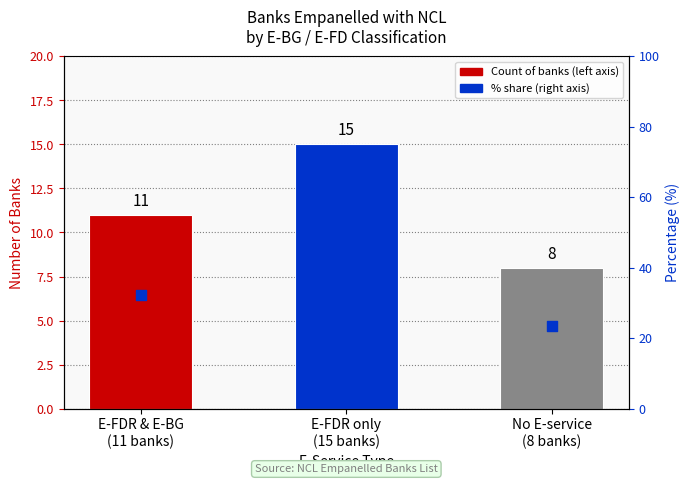

Approximately how many times larger is the value at E-FDR only
(15 banks) compared to No E-service
(8 banks)?

1.9